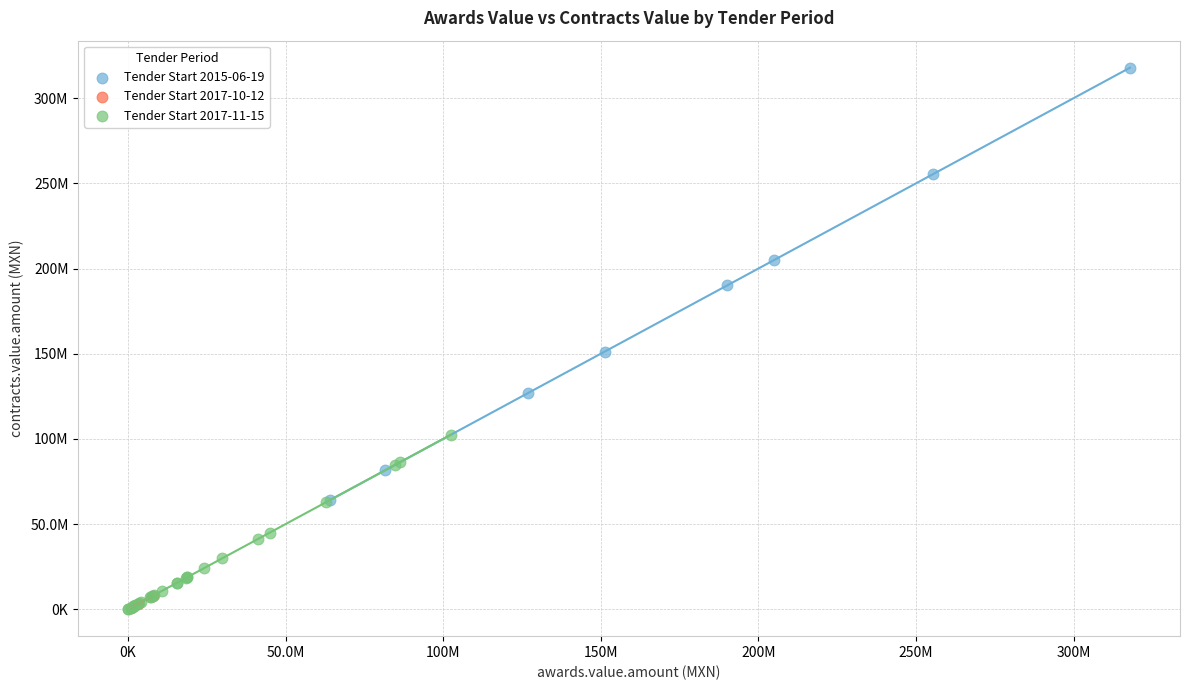

What are all the series names shown in the legend?

Tender Start 2015-06-19, Tender Start 2017-10-12, Tender Start 2017-11-15